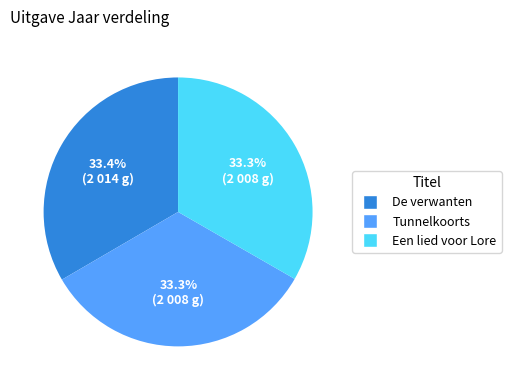

How much of the chart is everything except Een lied voor Lore?

66.7%